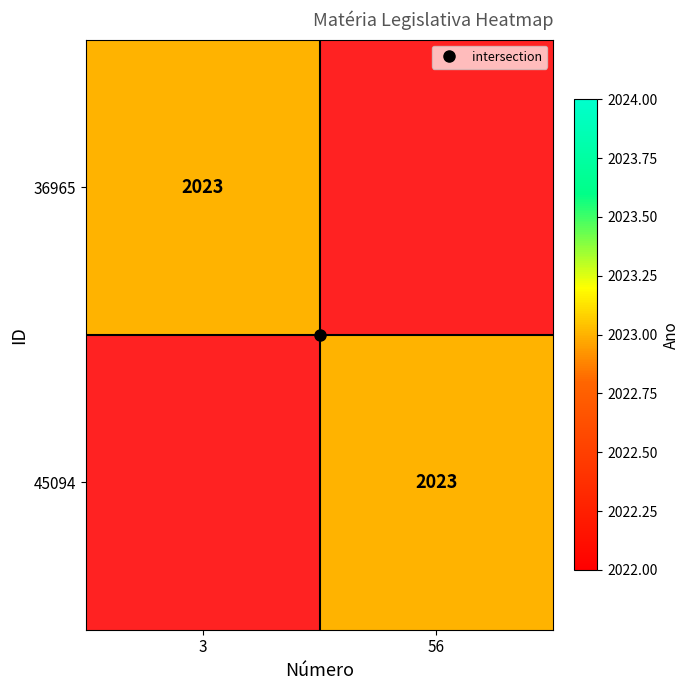

List the labels in order of 36965 value, smallest first.

56, 3